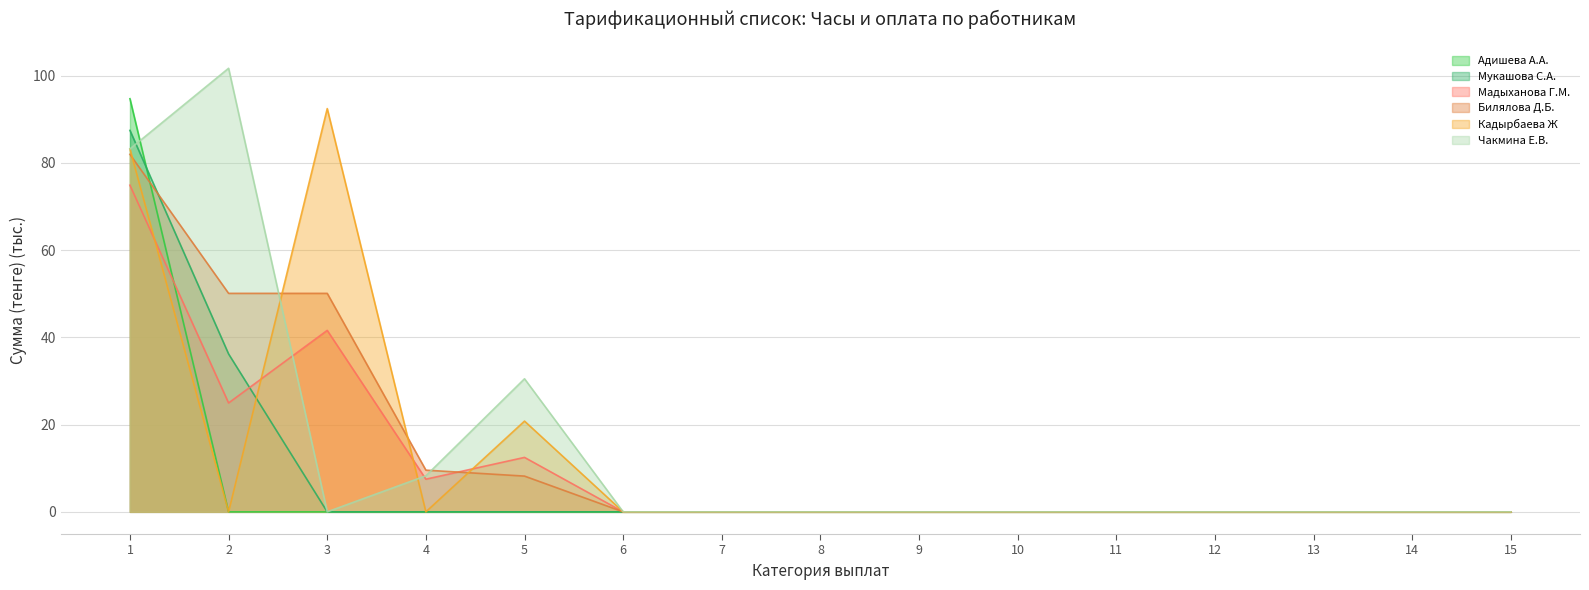

The Адишева А.А. series shows 94.7 at 1. True or false?

True